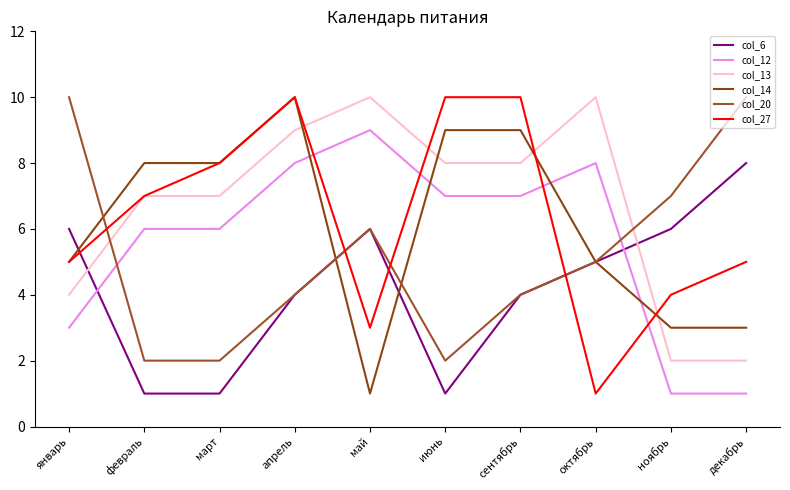

What position from the left is декабрь?

10